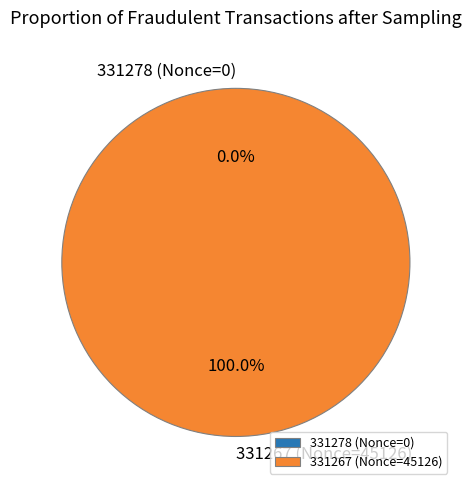

Is the sum of 331267 and 331278 greater than half?

Yes